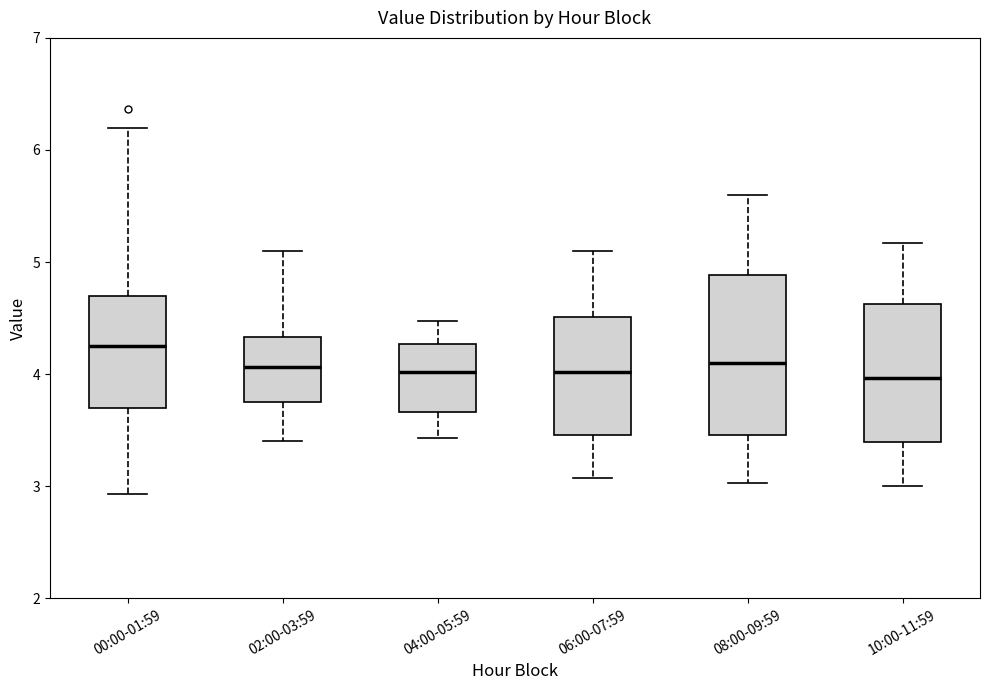

Reading left to right, read every box against the y-axis: the position of its median line, the range the box covers, and the ends of its whiskers. The values are not printed on the chart, so give them approximately, as read against the axis.

00:00-01:59: median 4.3, box 3.7 to 4.7, whiskers 2.9 to 6.2
02:00-03:59: median 4.1, box 3.8 to 4.3, whiskers 3.4 to 5.1
04:00-05:59: median 4.0, box 3.7 to 4.3, whiskers 3.4 to 4.5
06:00-07:59: median 4.0, box 3.5 to 4.5, whiskers 3.1 to 5.1
08:00-09:59: median 4.1, box 3.5 to 4.9, whiskers 3.0 to 5.6
10:00-11:59: median 4.0, box 3.4 to 4.6, whiskers 3.0 to 5.2